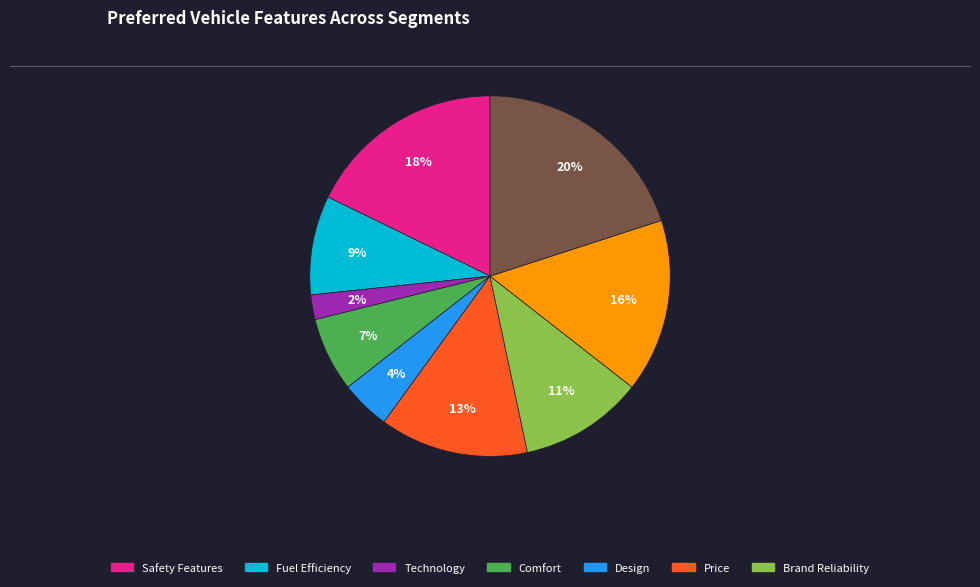

Is there a majority slice in this chart?

No